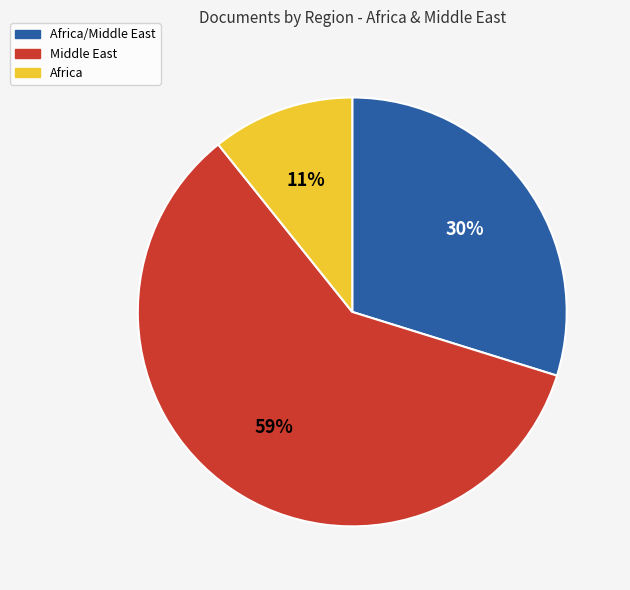

What is the largest slice in the pie chart?

Middle East